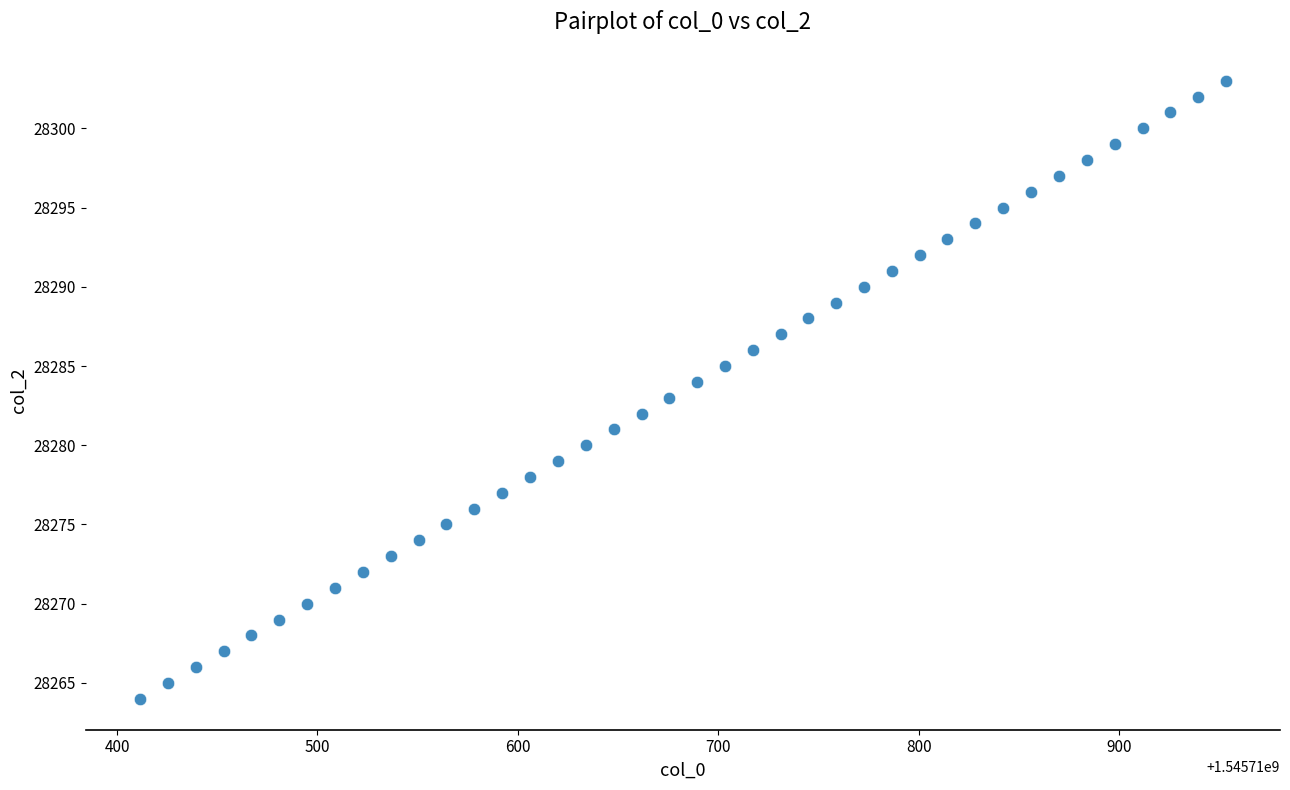

What is the range of Y values (max minus min)?

39